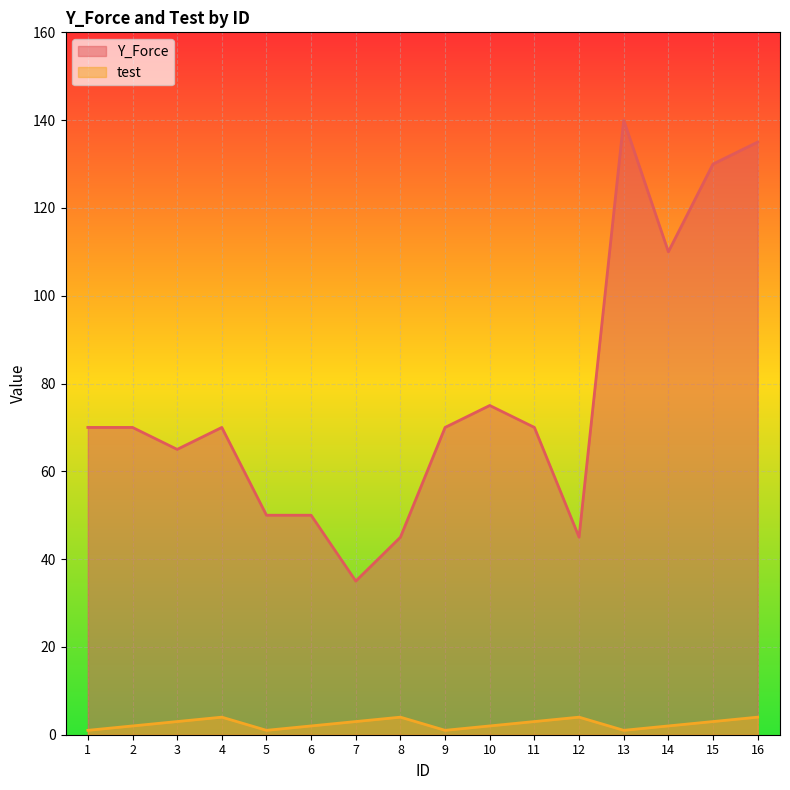

In test, how many points are lower than both neighbors (excluding endpoints)?

3